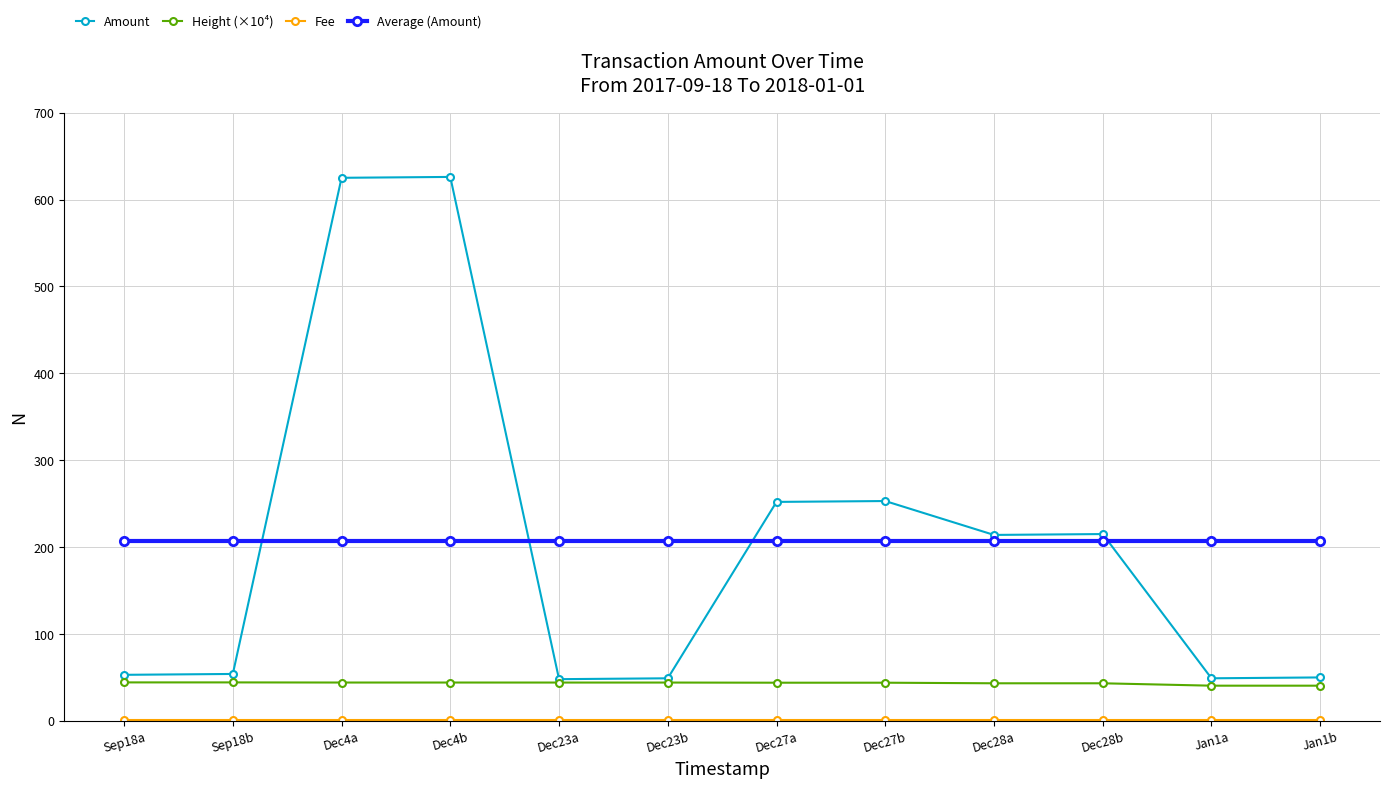

True or false: Amount has more than 1 interior local peaks.

True